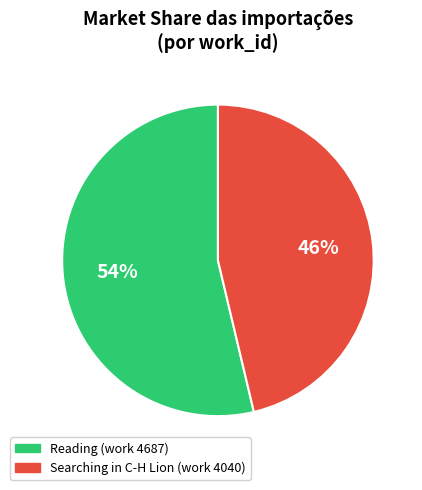

Does any single category account for the majority?

Yes